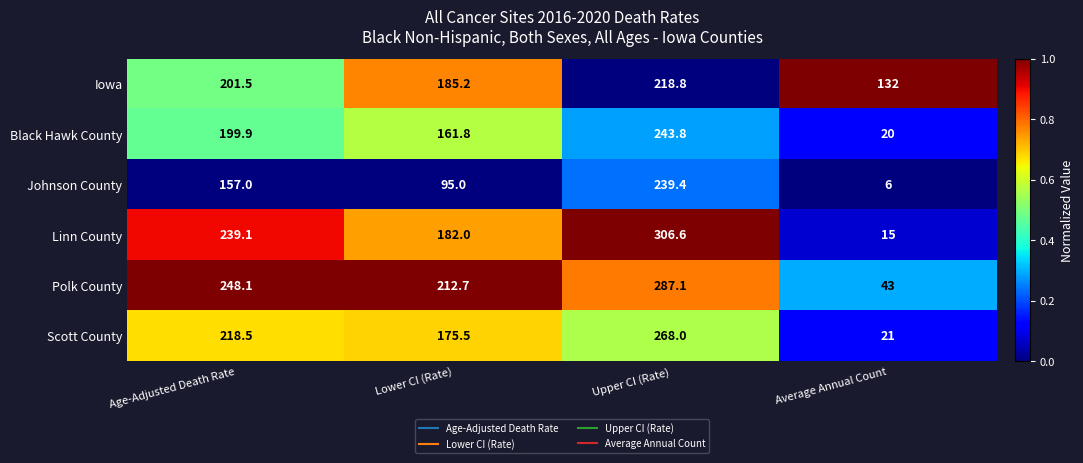

Reading left to right, what are all the values shown in this chart?

Iowa: 201.5	185.2	218.8	132.0
Black Hawk County: 199.9	161.8	243.8	20.0
Johnson County: 157.0	95.0	239.4	6.0
Linn County: 239.1	182.0	306.6	15.0
Polk County: 248.1	212.7	287.1	43.0
Scott County: 218.5	175.5	268.0	21.0